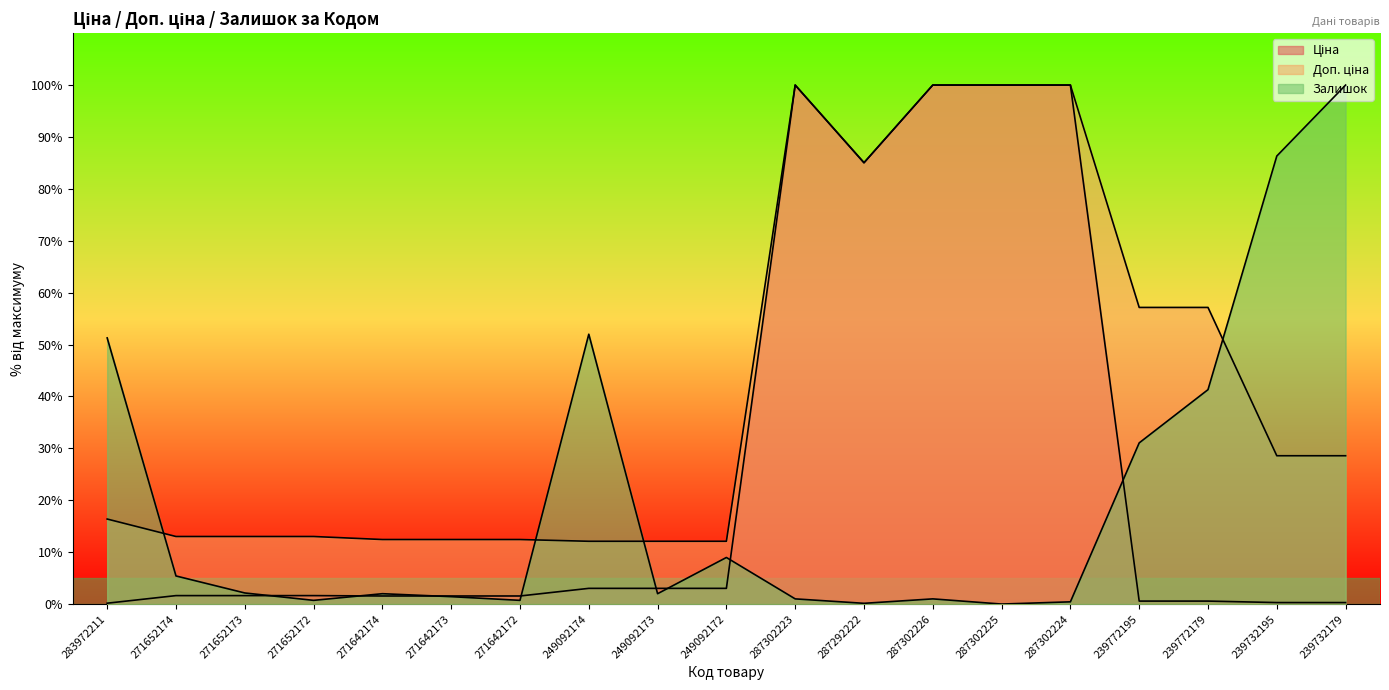

What is the sum of all Доп. ціна values?

785.5